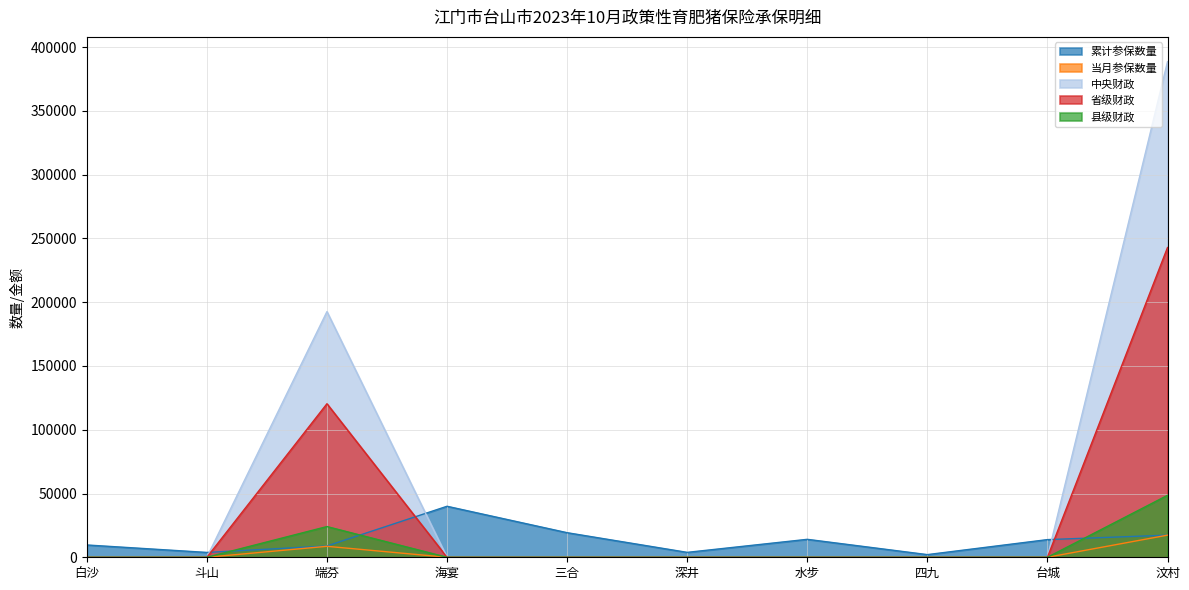

Is the value of 中央财政 at 海宴 greater than the value of 累计参保数量 at 水步?

No